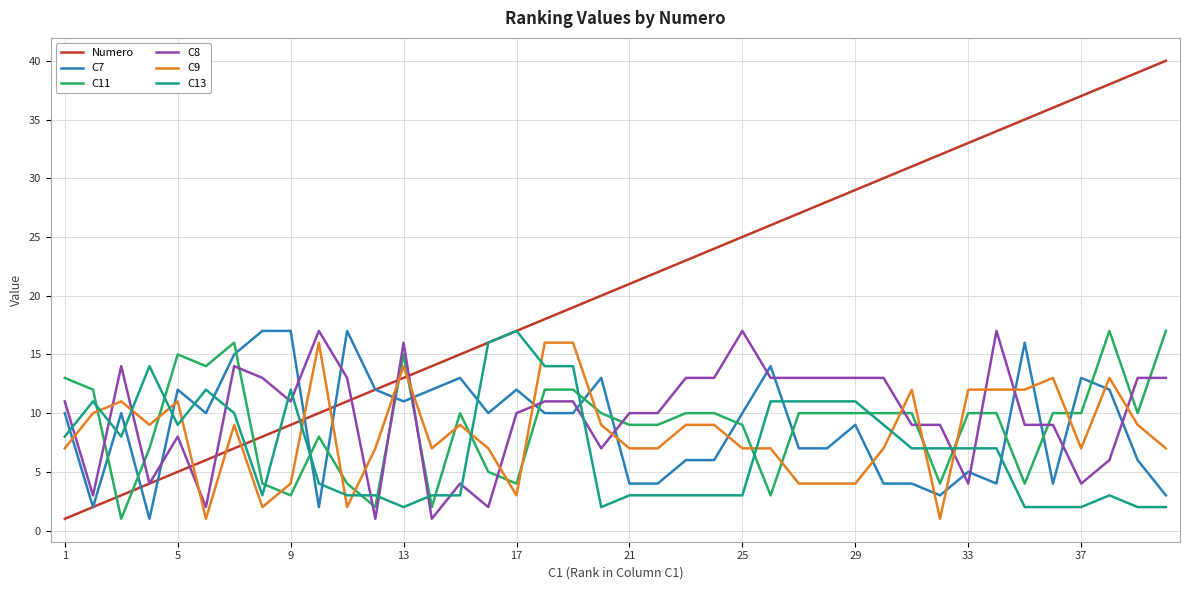

Which series ends up on top after the final intersection of C7 and C11?

C11